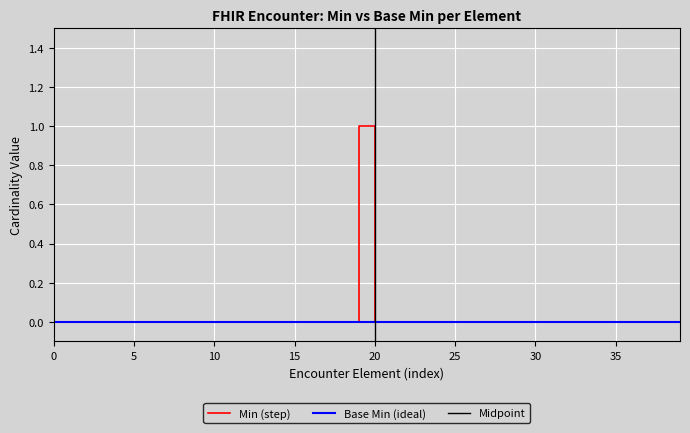

The Base Min (ideal) series shows 0 at 5. True or false?

True